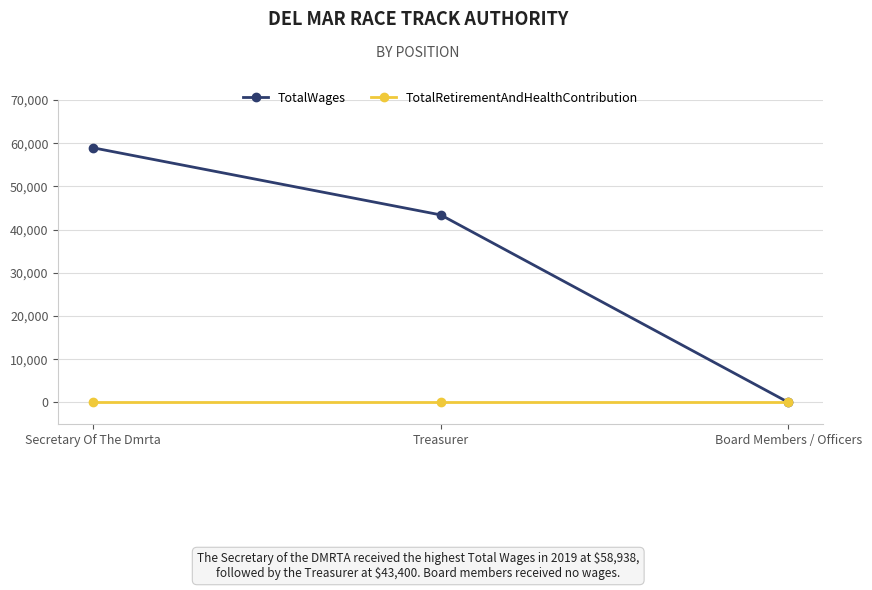

What is the difference between the TotalWages values at Treasurer and Board Members / Officers?

43400